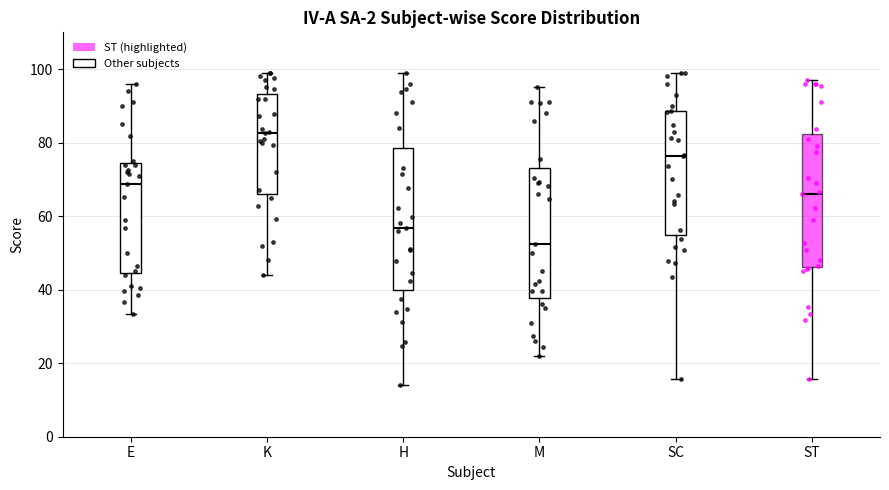

Reading left to right, read every box against the y-axis: the position of its median line, the range the box covers, and the ends of its whiskers. The values are not printed on the chart, so give them approximately, as read against the axis.

E: median 68, box 44 to 74, whiskers 34 to 96
K: median 82, box 66 to 94, whiskers 44 to 100
H: median 56, box 40 to 78, whiskers 14 to 100
M: median 52, box 38 to 74, whiskers 22 to 96
SC: median 76, box 56 to 88, whiskers 16 to 100
ST: median 66, box 46 to 82, whiskers 16 to 98